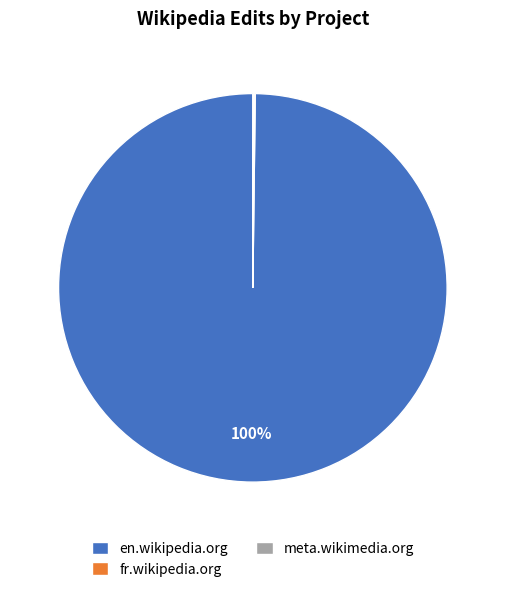

To the nearest percent, what is the difference between the largest and smallest slice percentages?

100%